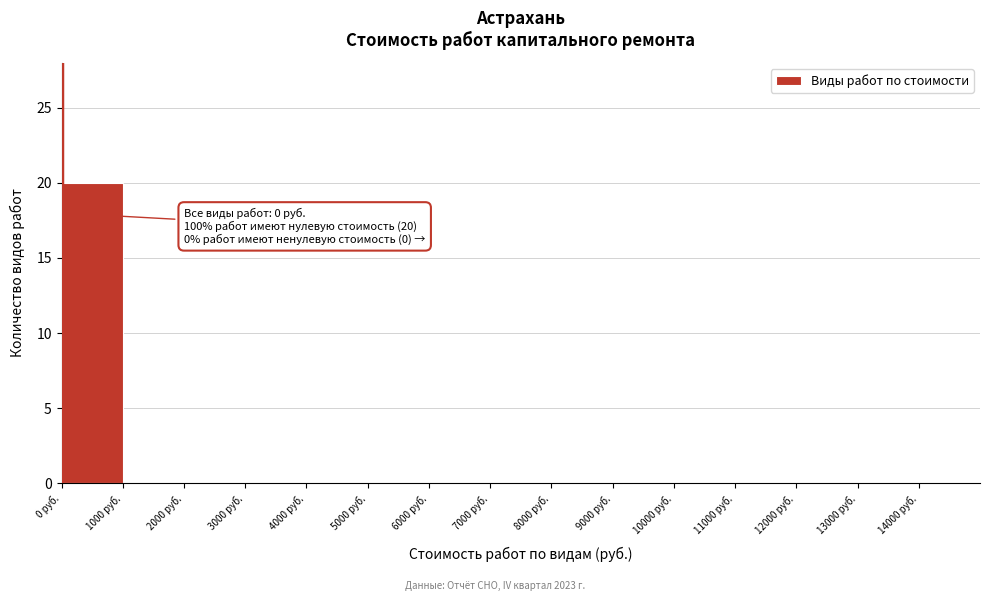

Over which range of the x-axis is the bar tallest?

0 to 1000